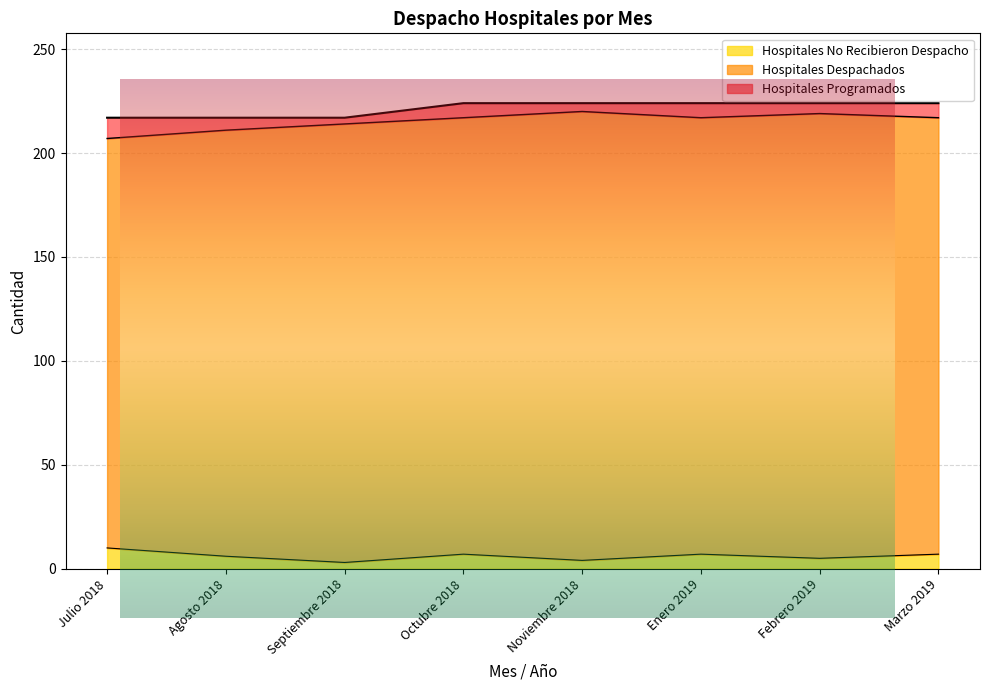

Reading left to right, transcribe all the data shown in this chart.

Hospitales Programados: Julio 2018=217	Agosto 2018=217	Septiembre 2018=217	Octubre 2018=224	Noviembre 2018=224	Enero 2019=224	Febrero 2019=224	Marzo 2019=224
Hospitales Despachados: Julio 2018=207	Agosto 2018=211	Septiembre 2018=214	Octubre 2018=217	Noviembre 2018=220	Enero 2019=217	Febrero 2019=219	Marzo 2019=217
Hospitales No Recibieron Despacho: Julio 2018=10	Agosto 2018=6	Septiembre 2018=3	Octubre 2018=7	Noviembre 2018=4	Enero 2019=7	Febrero 2019=5	Marzo 2019=7